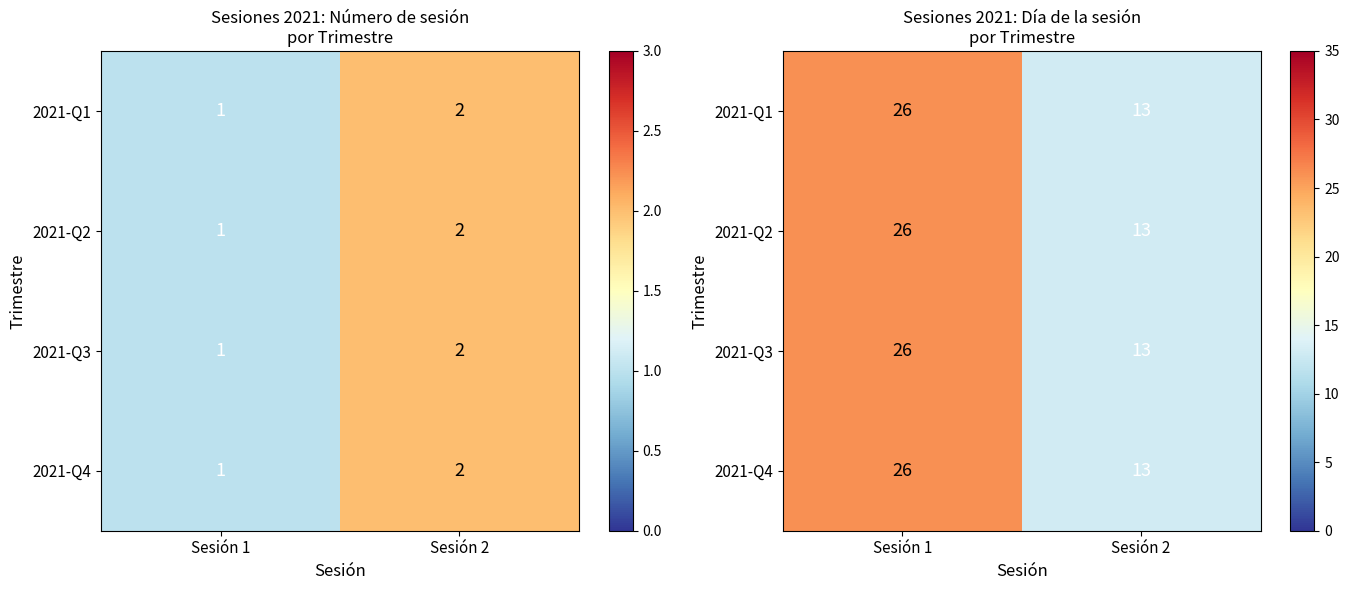

List the labels in order of 2021-Q1 value, largest first.

Sesión 1, Sesión 2